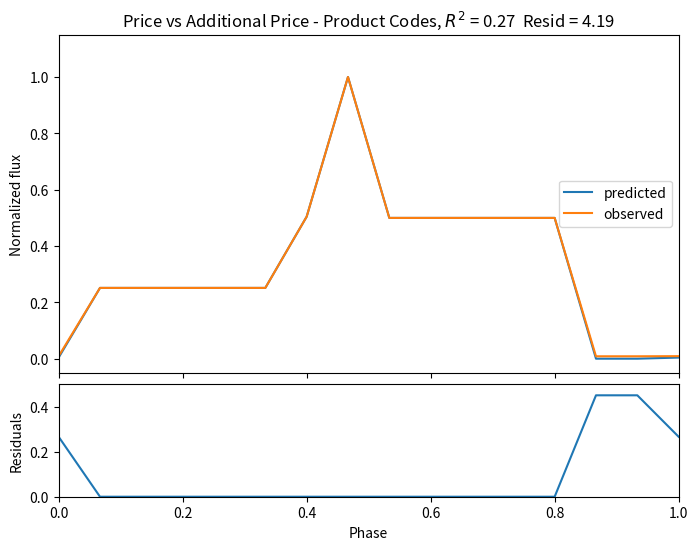

How many positive values does the predicted series have?

14